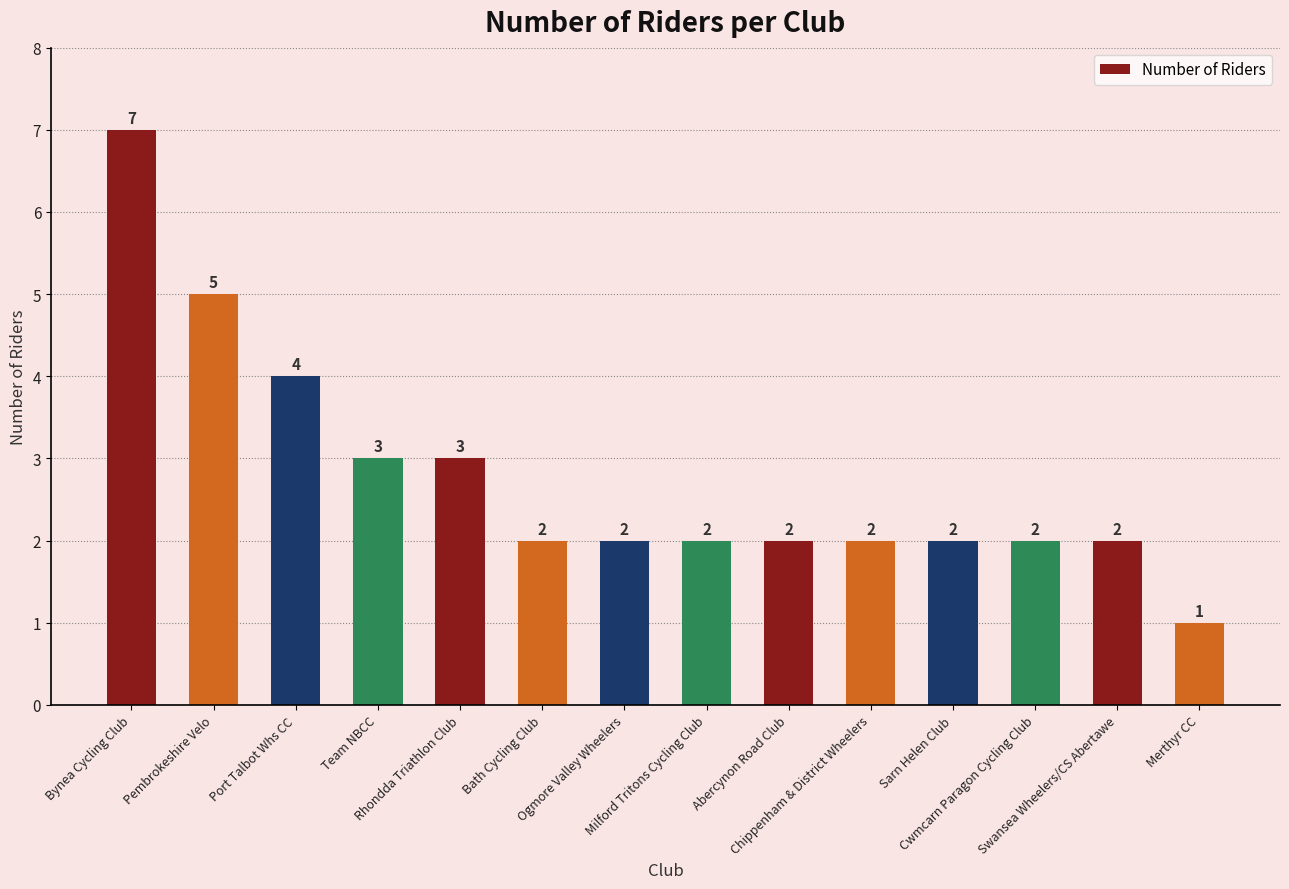

Which label corresponds to the smallest value in the chart?

Merthyr CC